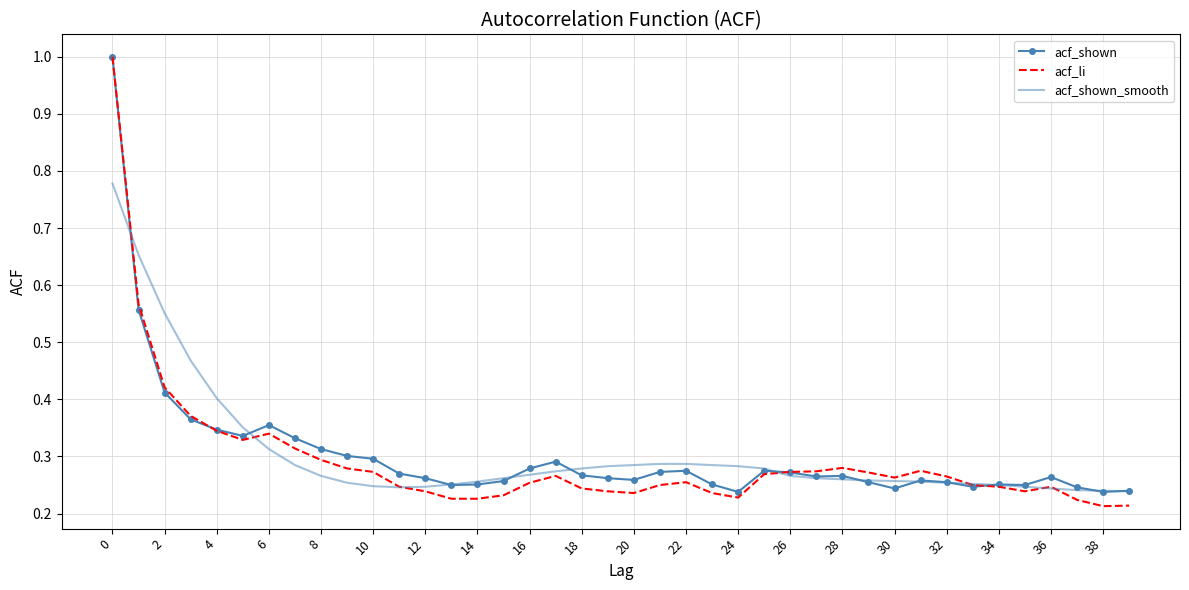

True or false: acf_li and acf_shown_smooth cross at least once.

True